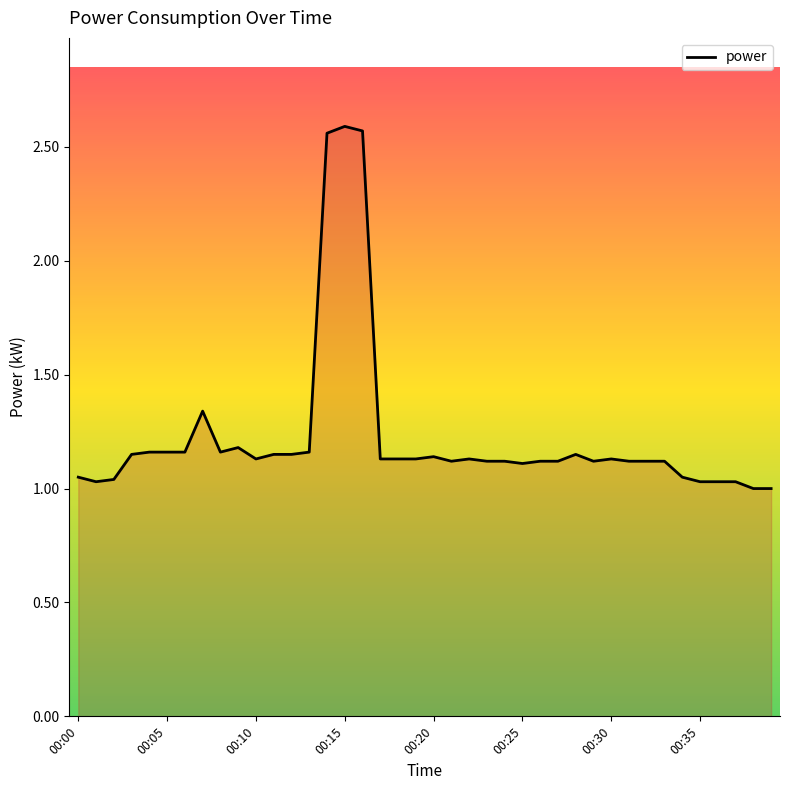

What is the difference between the maximum and minimum values?

1.6